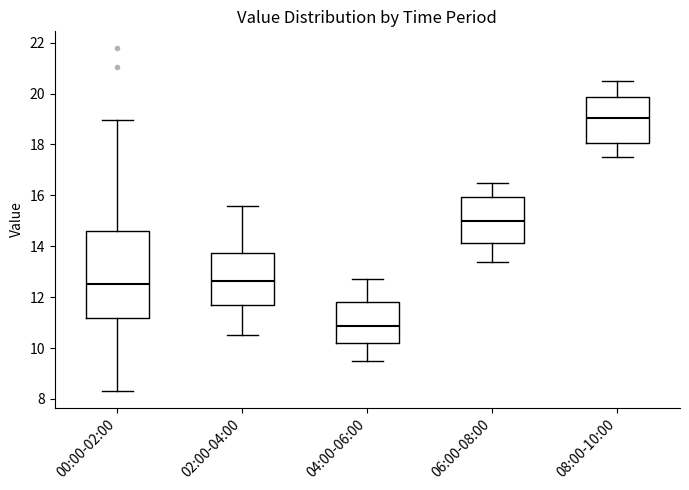

Where does the lower whisker of the box for 06:00-08:00 end on the y-axis? The values are not printed on the chart, so give them approximately, as read against the axis.

13.4